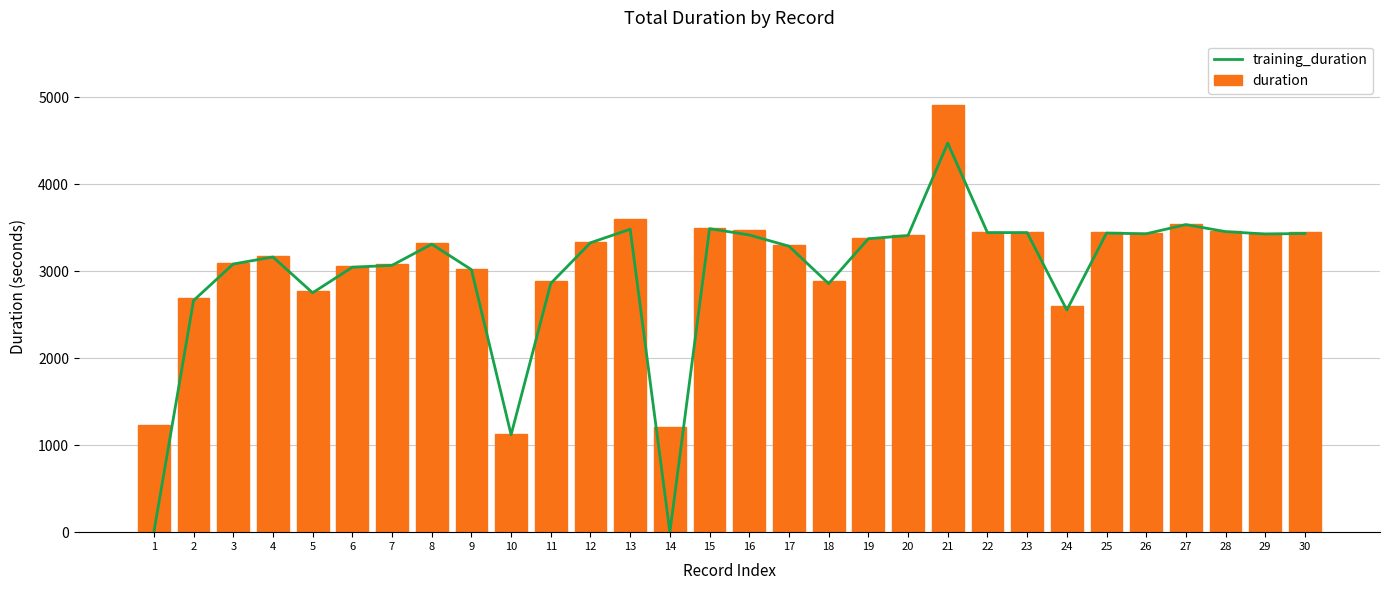

True or false: duration has a value of 3059.8 at 6.

True